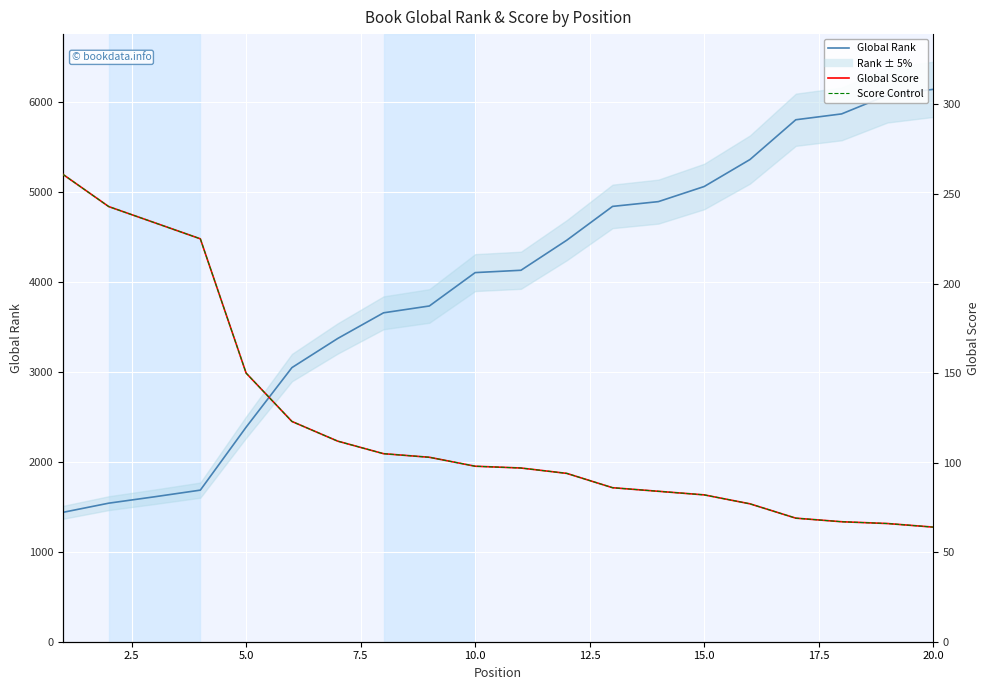

What is the minimum value for Global Score?

64